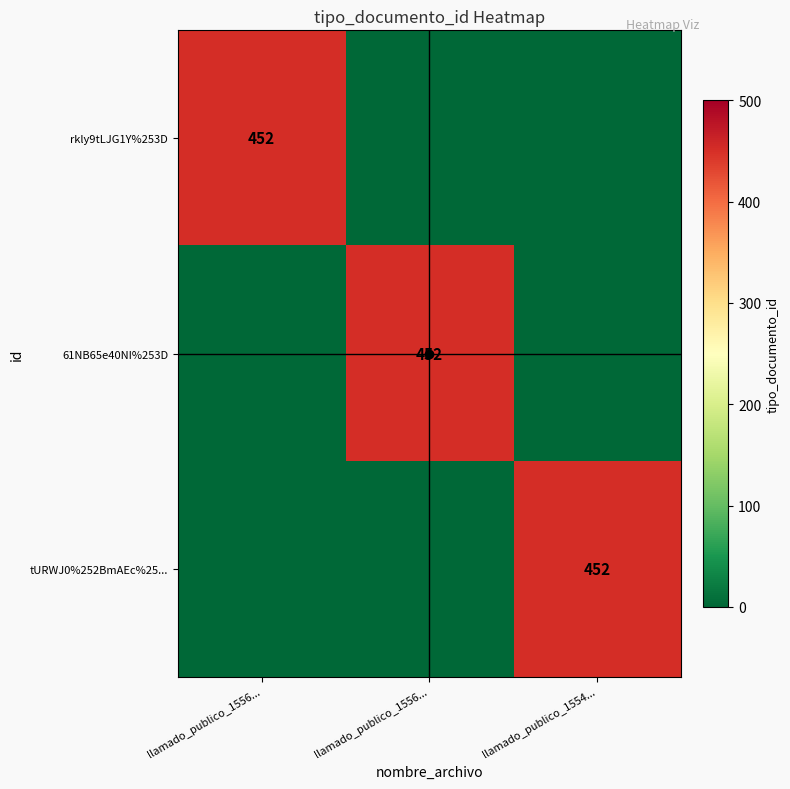

At how many categories does at least one series exceed 259?

3